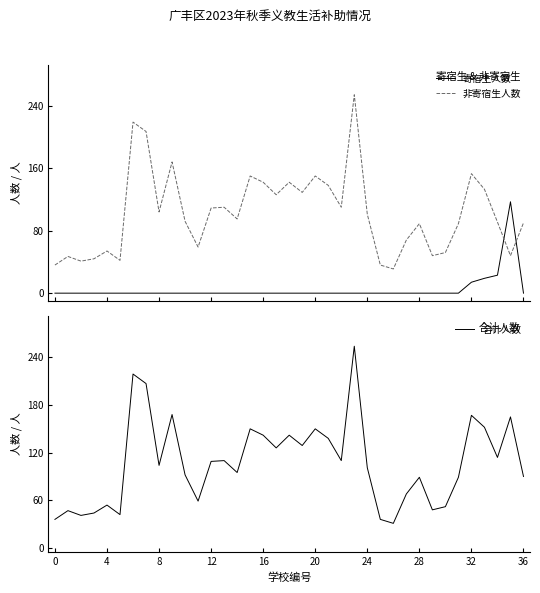

What is the label of the 23rd point from the right?

14